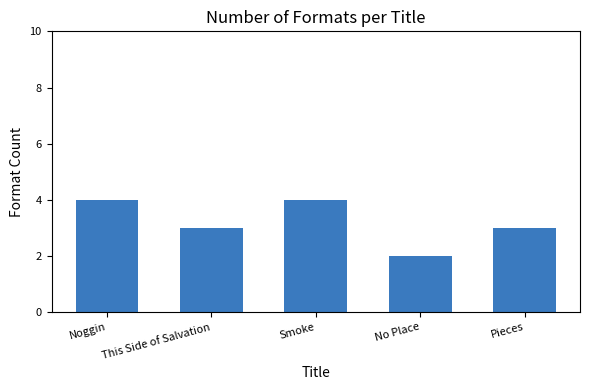

What is the sum of all values?

16